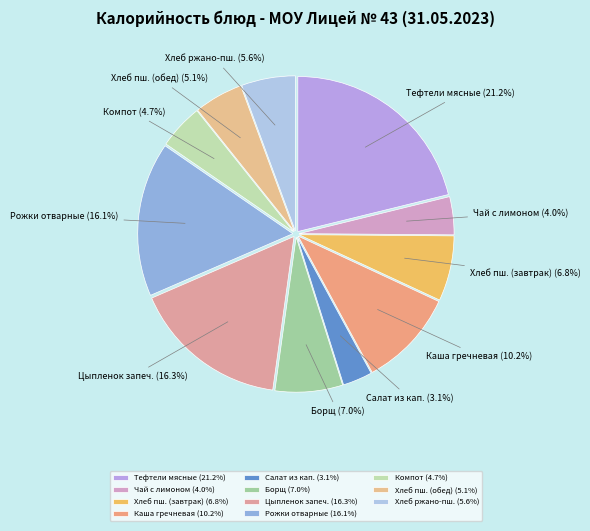

Is there a majority slice in this chart?

No